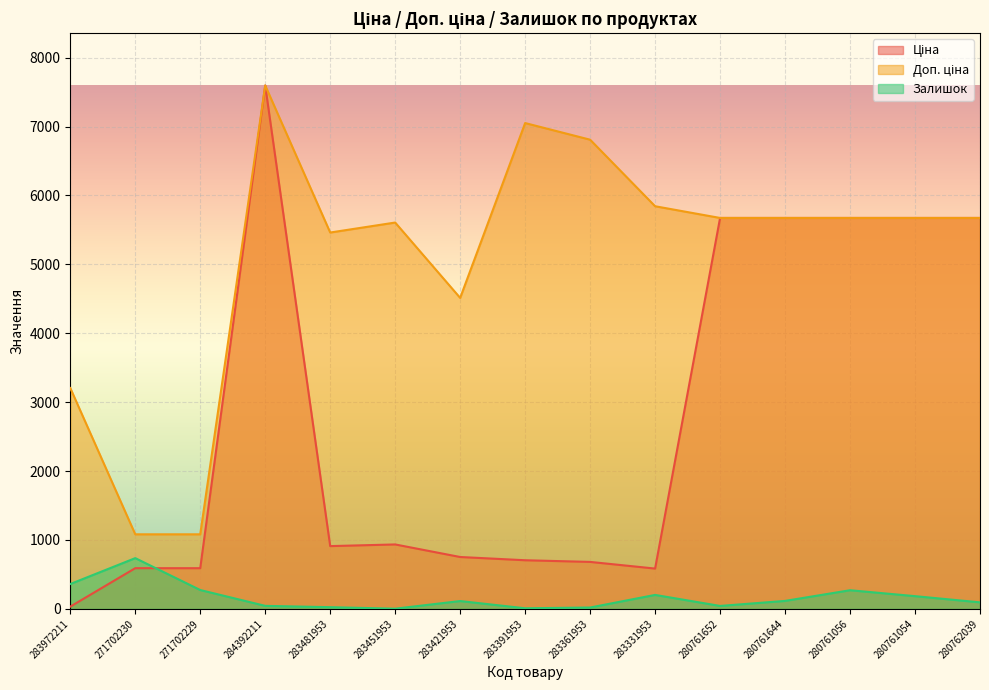

How many distinct data groups are displayed?

3